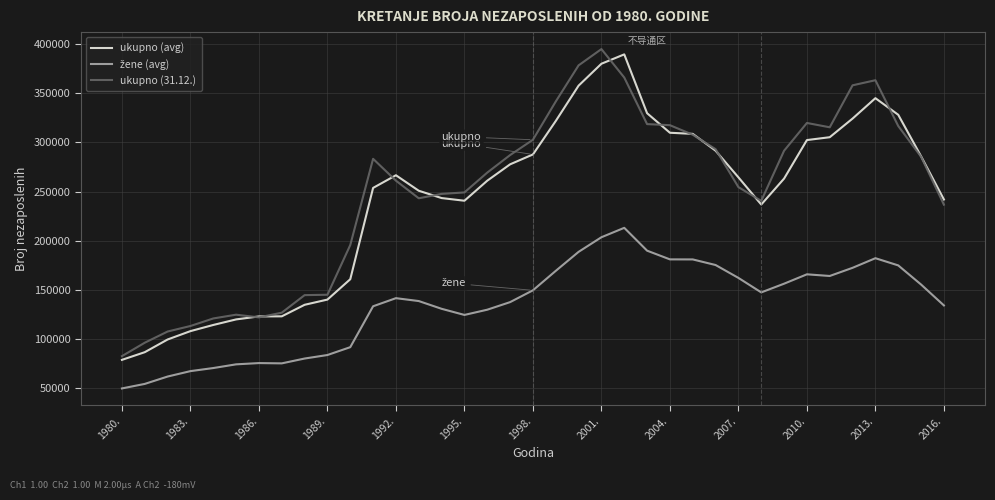

What is the lowest value of the ukupno (31.12.) series?

82270